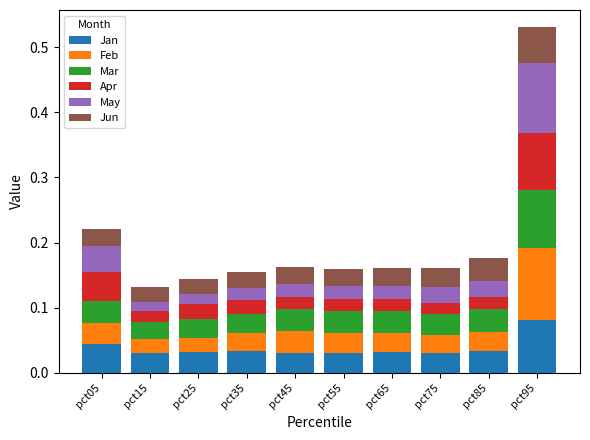

Which category has the highest value in the Jan series?

pct95